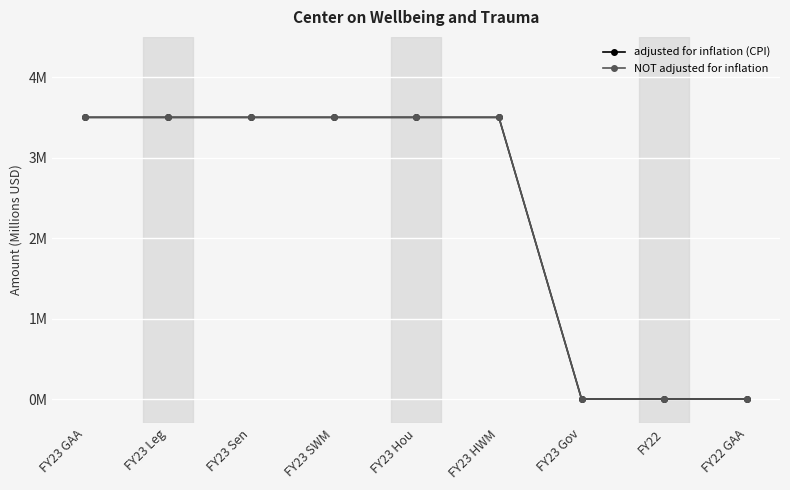

How many adjusted for inflation (CPI) values are between 0 and 3?

3